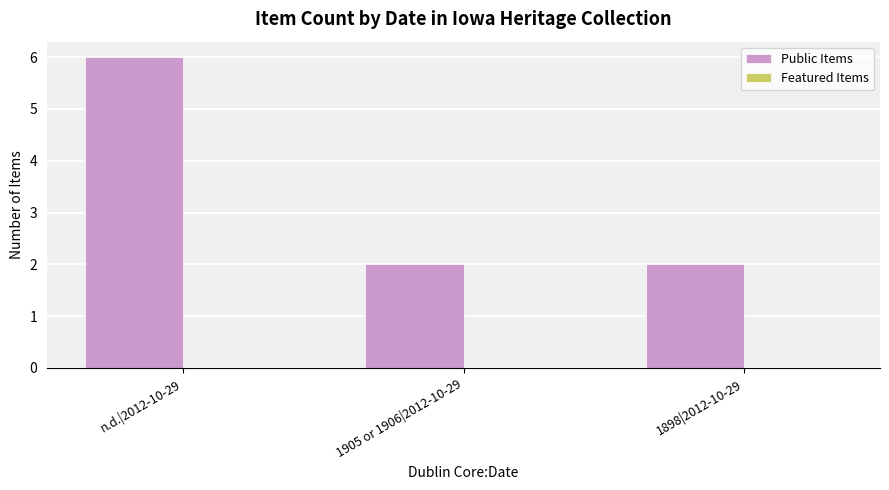

What is the sum of all values?

10